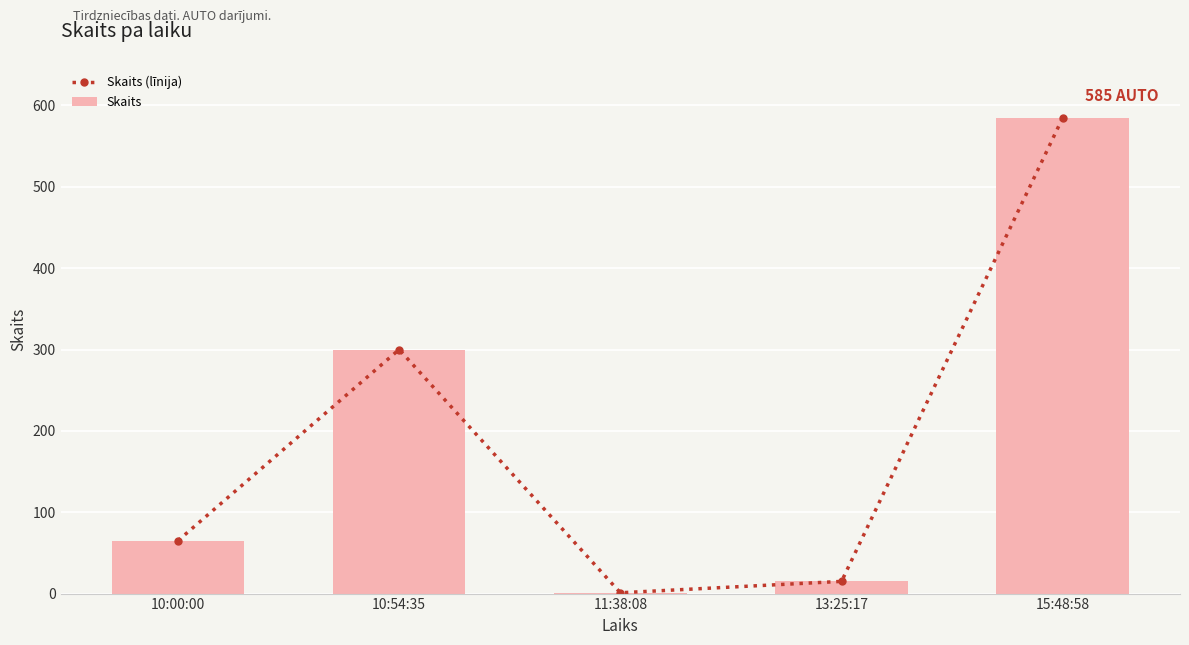

What is the average value of the Skaits series?

193